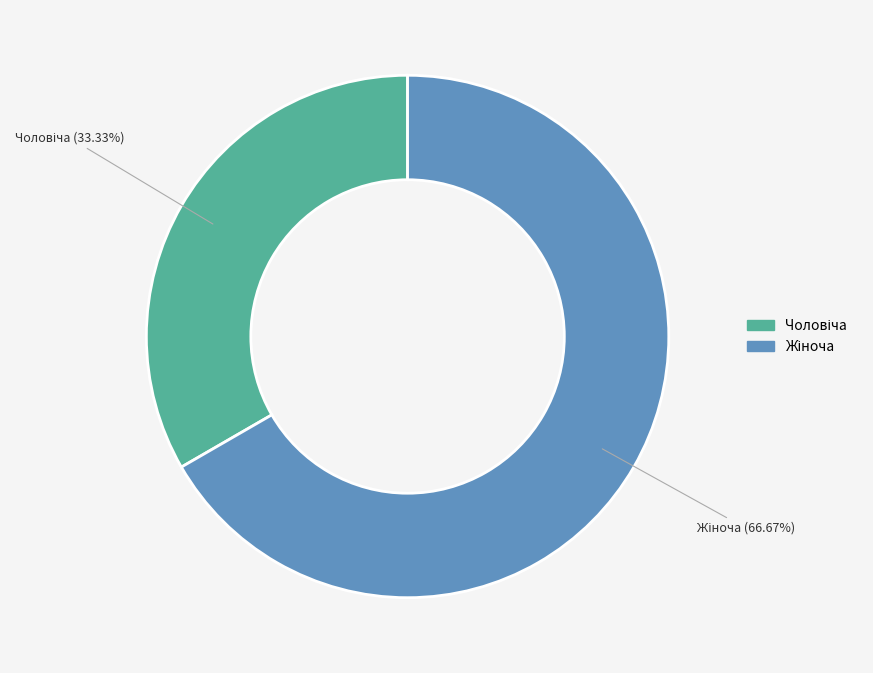

How many slices are in this pie chart?

2